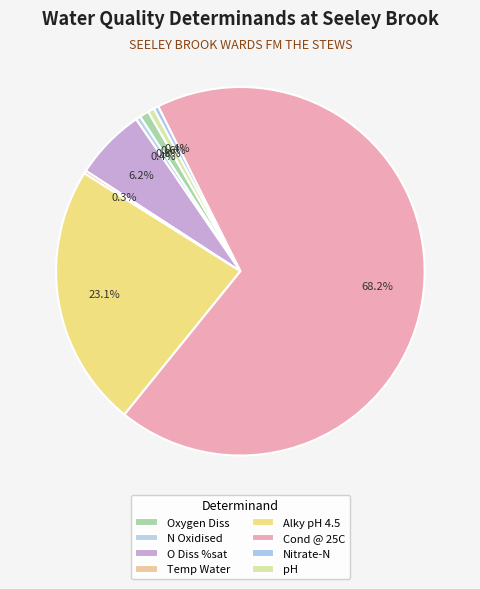

What percentage is NOT represented by pH?

99.4%